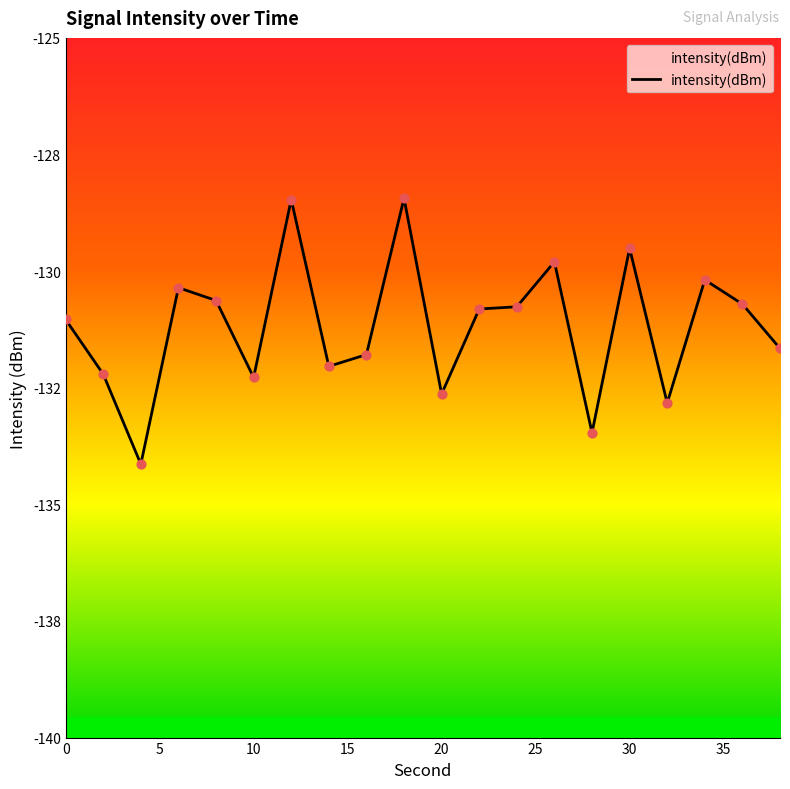

Between 6 and 38, which is larger?

6